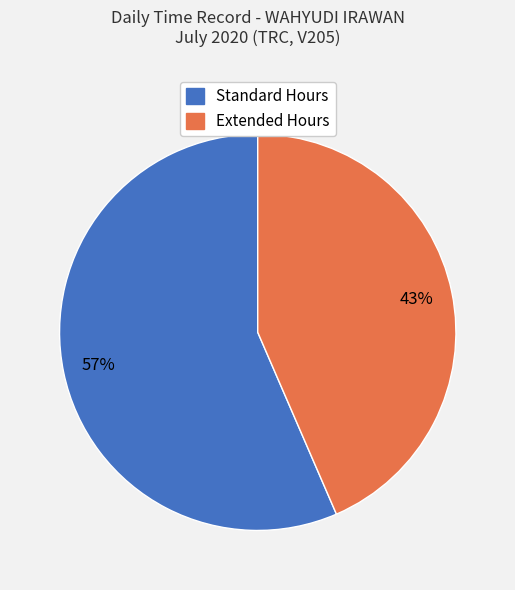

What percentage is the Extended Hours slice, to the nearest percent?

43%